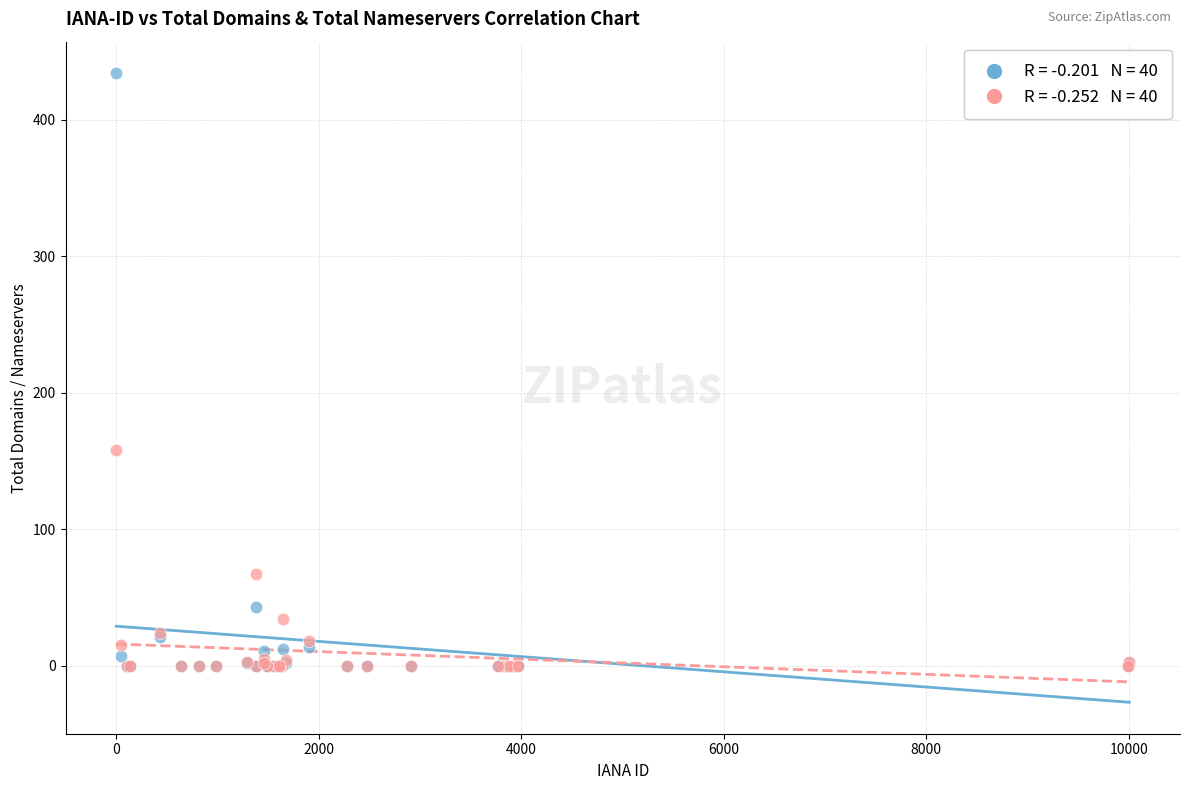

Across all series, what Y value is closest to 217?

158